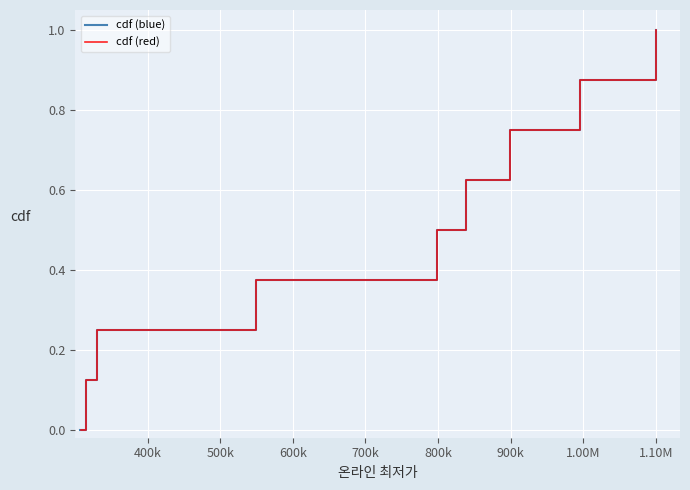

Which series has the largest total across all categories?

cdf (blue)